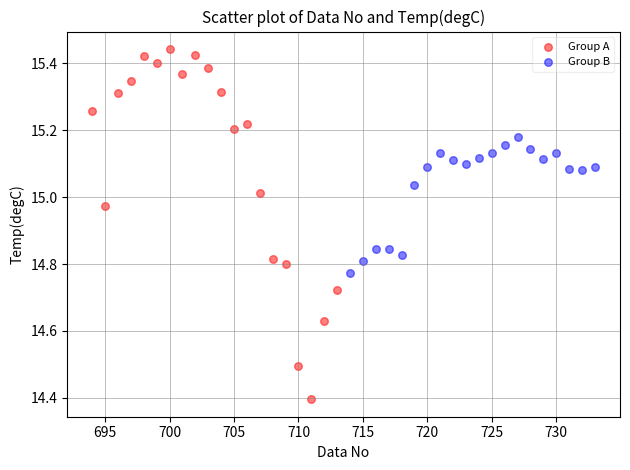

What are all the series names shown in the legend?

Group A, Group B